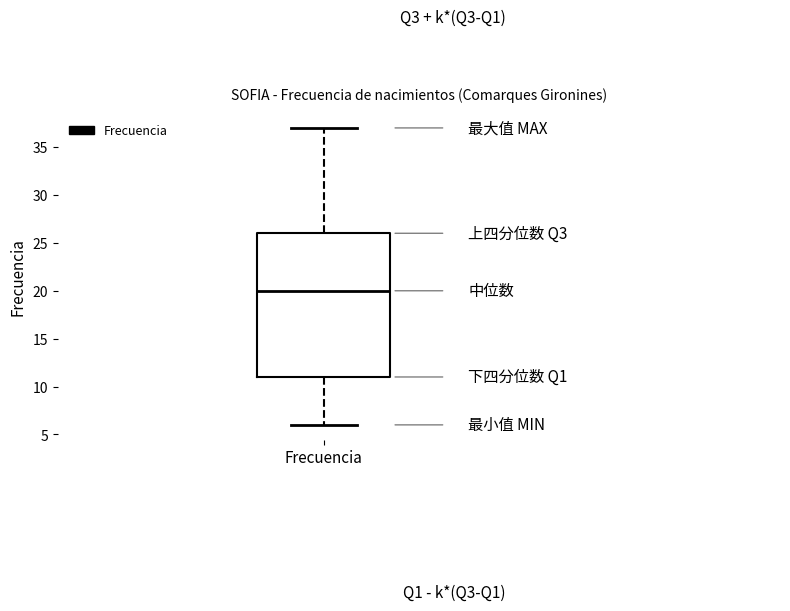

Where does the upper whisker of the box for Frecuencia end on the y-axis? The values are not printed on the chart, so give them approximately, as read against the axis.

37